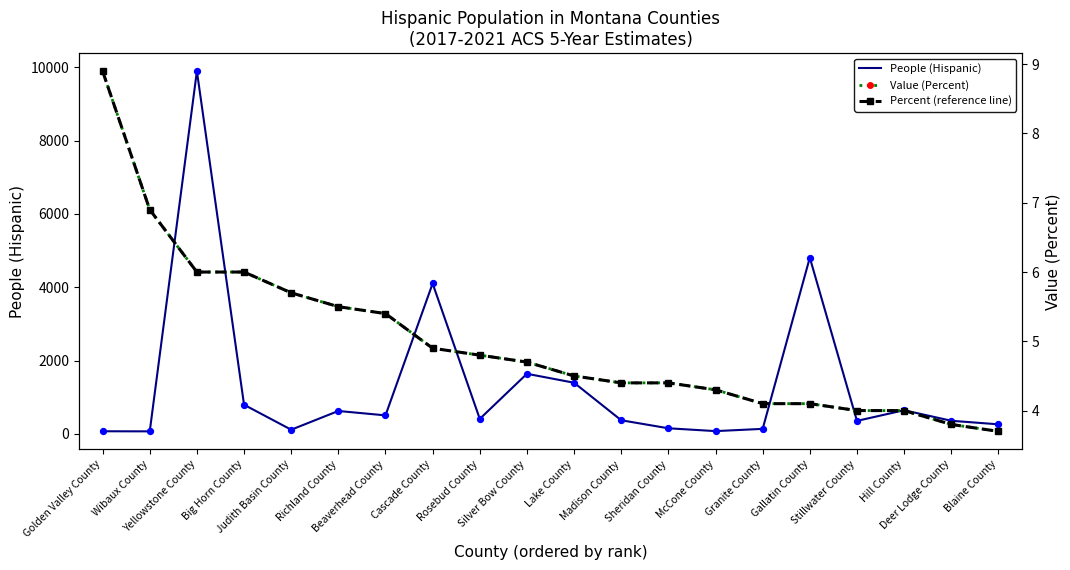

Which series reaches the minimum Y coordinate?

Value (Percent)